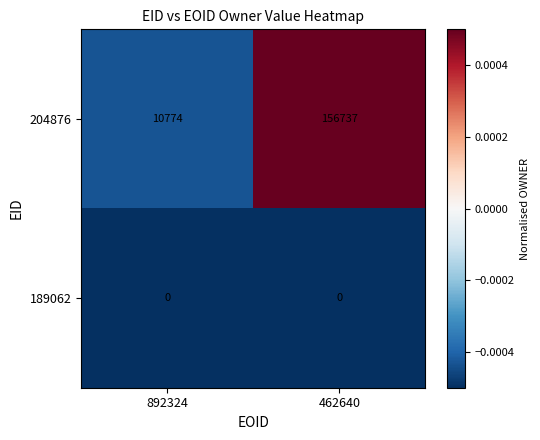

Which series has the largest total across all categories?

204876